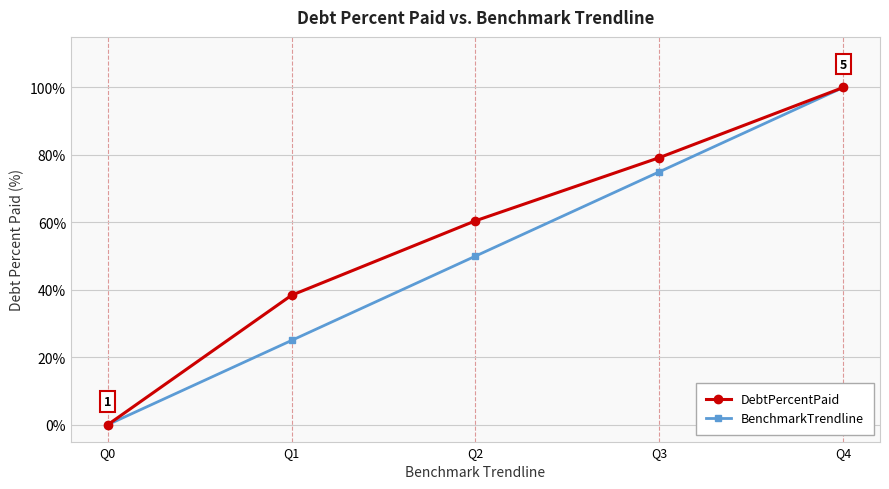

How many data points in BenchmarkTrendline are less than 50?

2